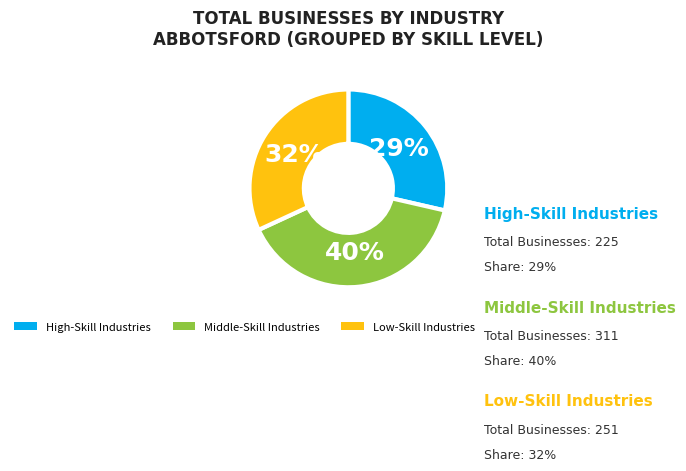

Does any single category account for the majority?

No